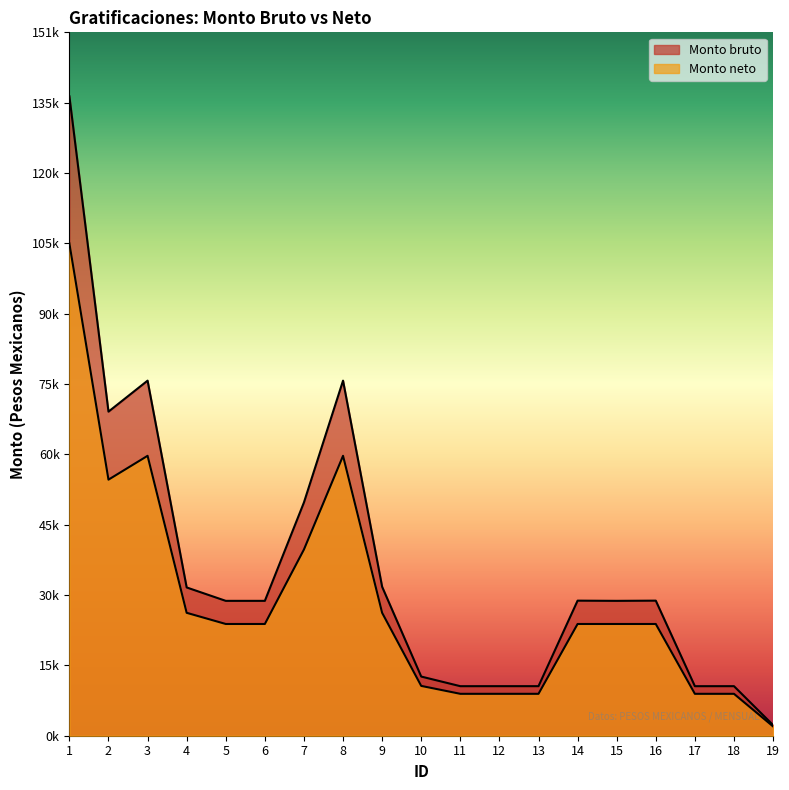

What is the smallest value displayed?

2000.0